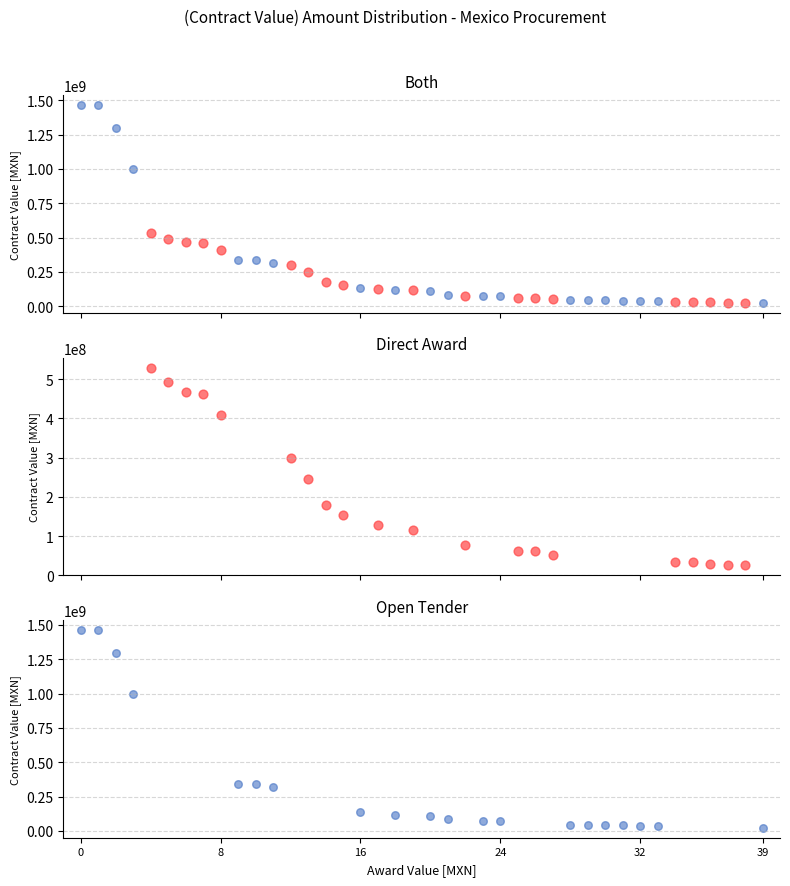

Which series reaches the minimum Y coordinate?

open